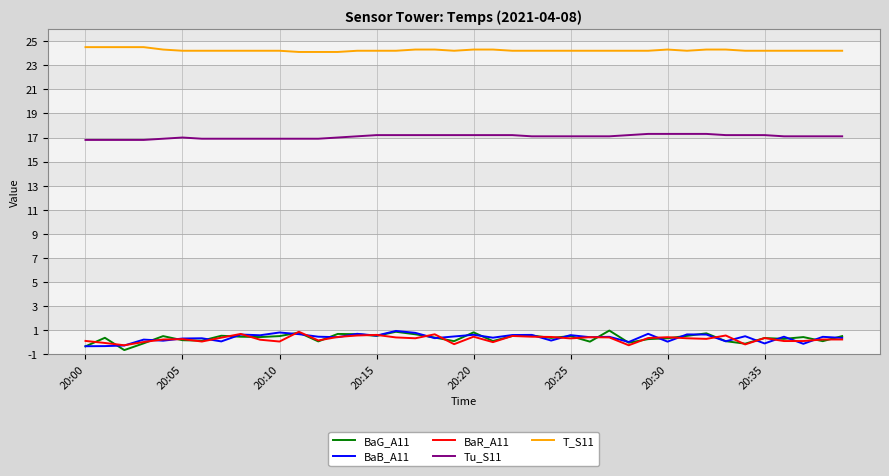

Which series has the largest total across all categories?

T_S11